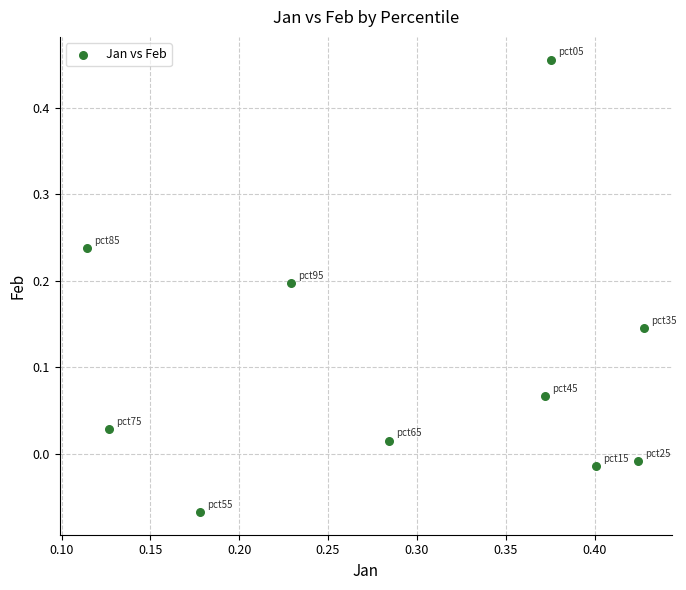

What is the range of X values (max minus min)?

0.3